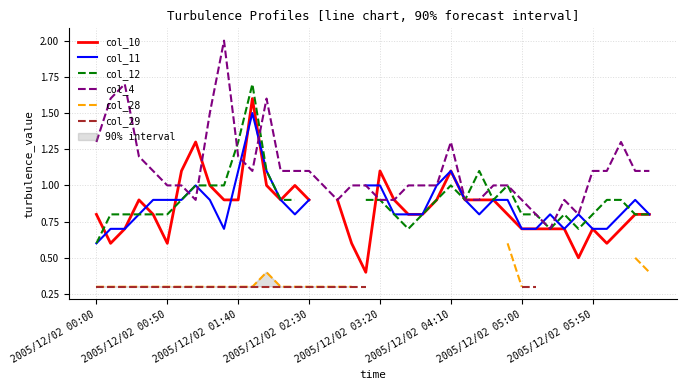

Is it true that col_10 equals 0.2 at 33?

False